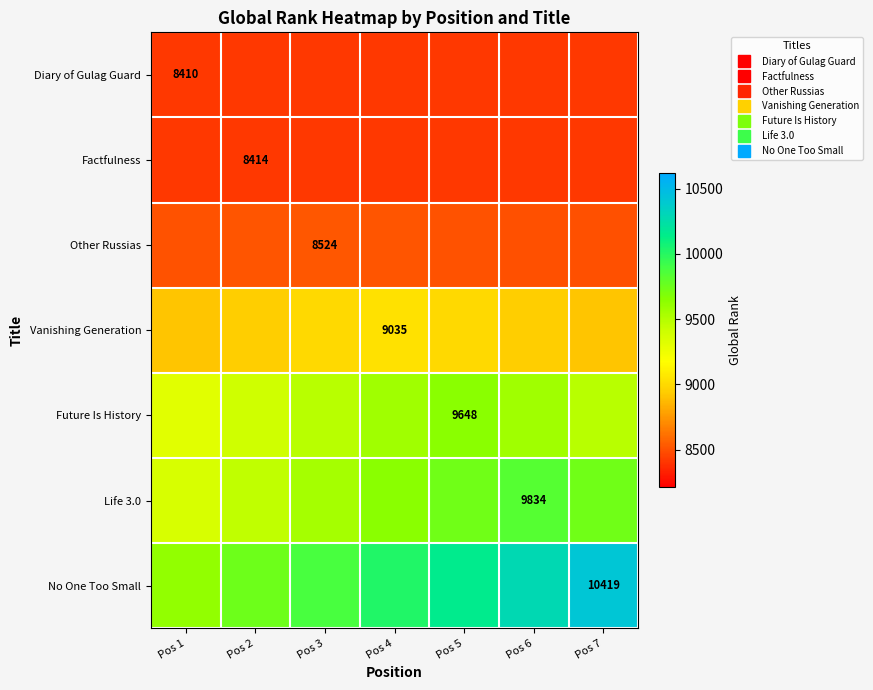

How many data points in No One Too Small are above 10017?

4